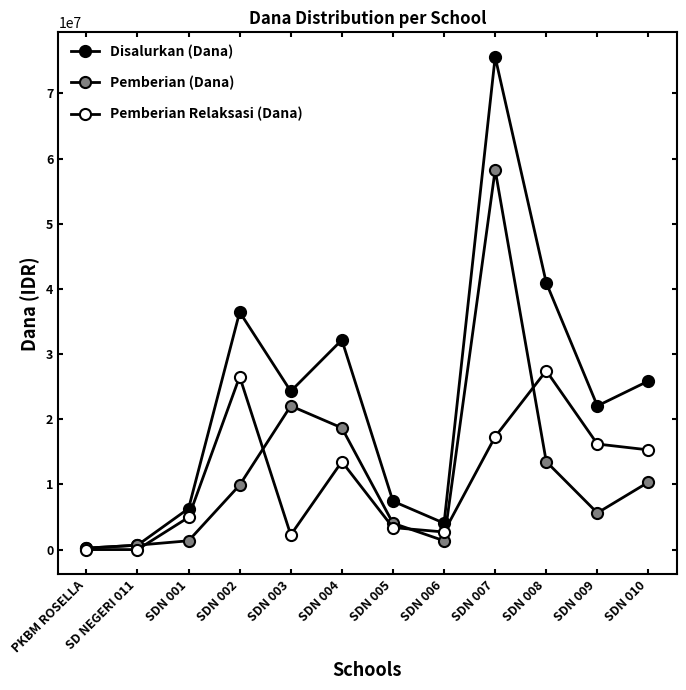

Reading left to right, list all the values displayed in this chart.

Disalurkan (Dana): PKBM ROSELLA=225000	SD NEGERI 011=675000	SDN 001=6300000	SDN 002=36450000	SDN 003=24300000	SDN 004=32175000	SDN 005=7425000	SDN 006=4050000	SDN 007=75600000	SDN 008=40950000	SDN 009=22050000	SDN 010=25875000
Pemberian (Dana): PKBM ROSELLA=225000	SD NEGERI 011=675000	SDN 001=1350000	SDN 002=9900000	SDN 003=22050000	SDN 004=18675000	SDN 005=4050000	SDN 006=1350000	SDN 007=58275000	SDN 008=13500000	SDN 009=5625000	SDN 010=10350000
Pemberian Relaksasi (Dana): PKBM ROSELLA=0	SD NEGERI 011=0	SDN 001=4950000	SDN 002=26550000	SDN 003=2250000	SDN 004=13500000	SDN 005=3375000	SDN 006=2700000	SDN 007=17325000	SDN 008=27450000	SDN 009=16200000	SDN 010=15300000